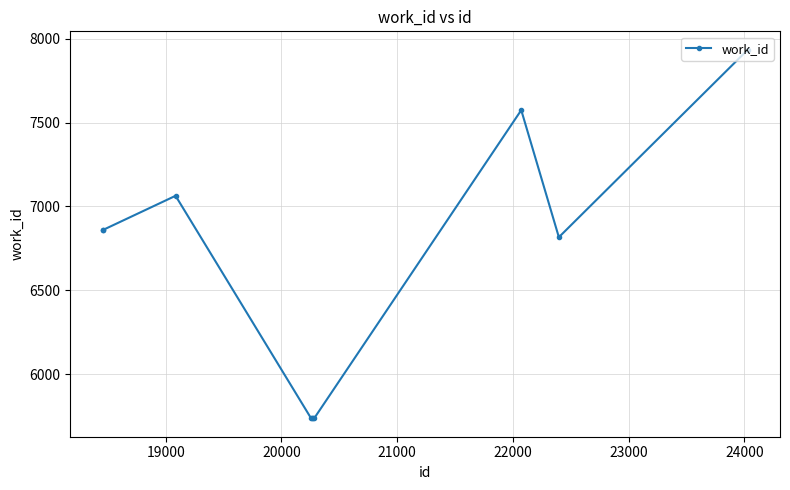

True or false: there are more than 1 points higher than both neighbors.

True